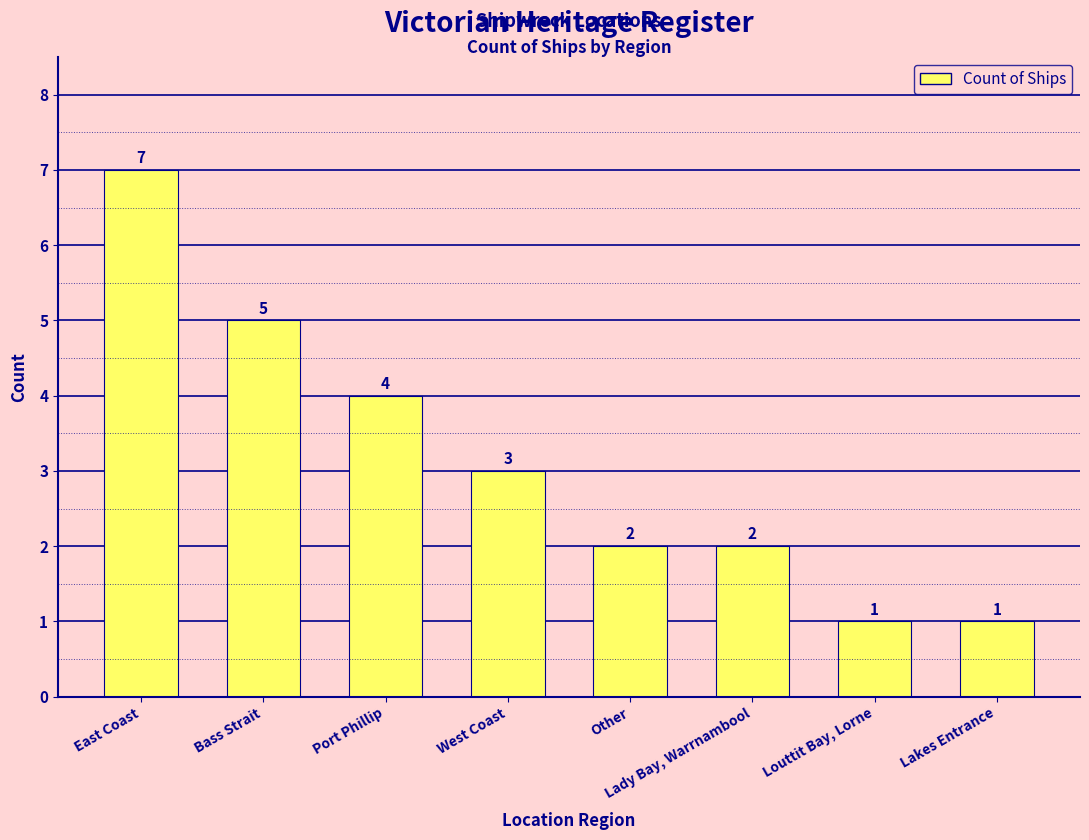

What is the maximum value shown in the chart?

7